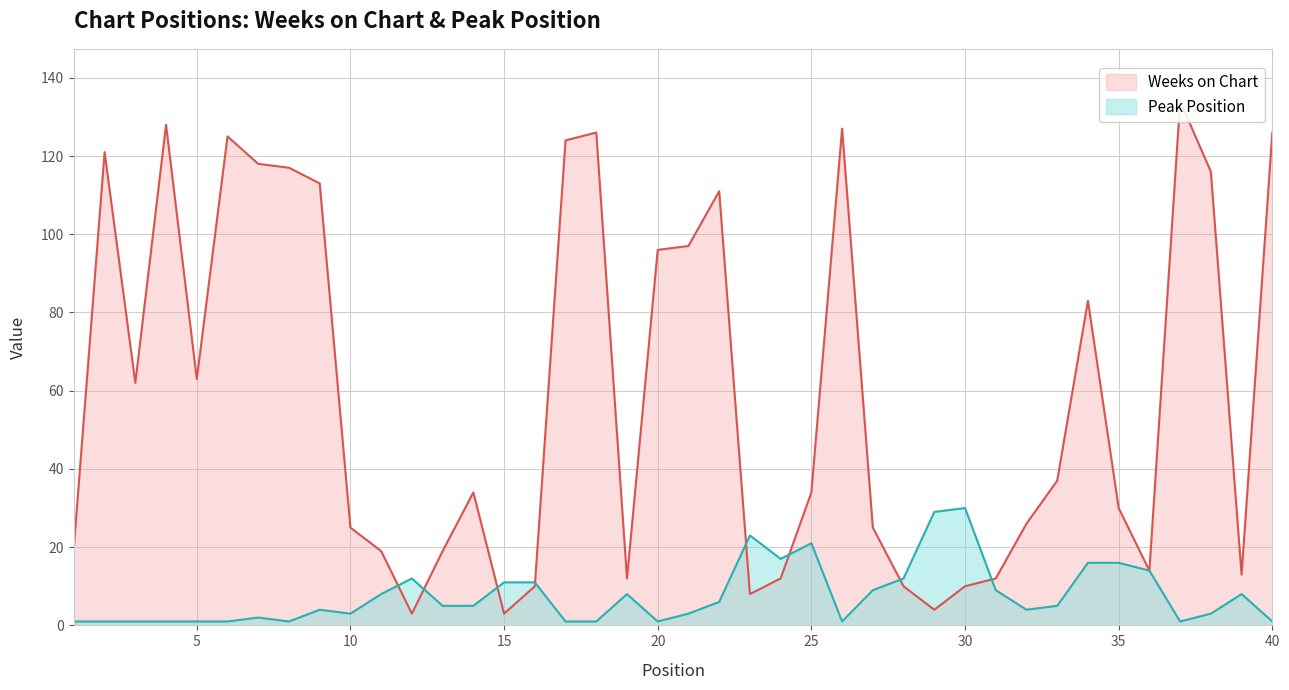

Reading left to right, transcribe all the data shown in this chart.

Weeks on Chart: 1=20	2=121	3=62	4=128	5=63	6=125	7=118	8=117	9=113	10=25	11=19	12=3	13=19	14=34	15=3	16=10	17=124	18=126	19=12	20=96	21=97	22=111	23=8	24=12	25=34	26=127	27=25	28=10	29=4	30=10	31=12	32=26	33=37	34=83	35=30	36=14	37=134	38=116	39=13	40=126
Peak Position: 1=1	2=1	3=1	4=1	5=1	6=1	7=2	8=1	9=4	10=3	11=8	12=12	13=5	14=5	15=11	16=11	17=1	18=1	19=8	20=1	21=3	22=6	23=23	24=17	25=21	26=1	27=9	28=12	29=29	30=30	31=9	32=4	33=5	34=16	35=16	36=14	37=1	38=3	39=8	40=1